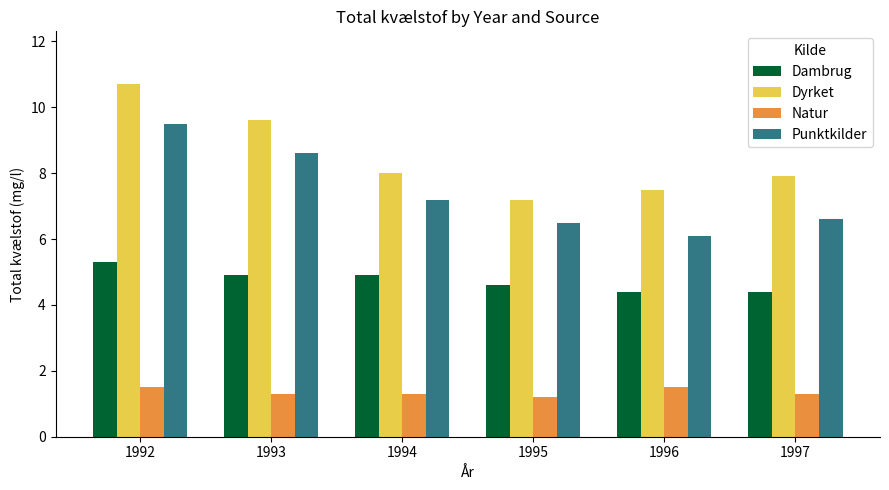

What is the spread (max minus min) of values at 1994?

6.7